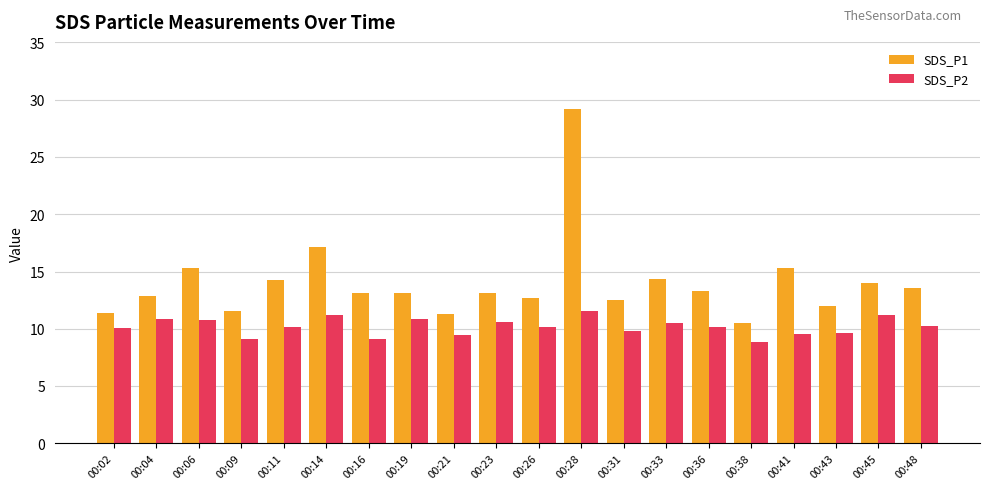

Where is SDS_P1 nearest to the value 19?

00:14